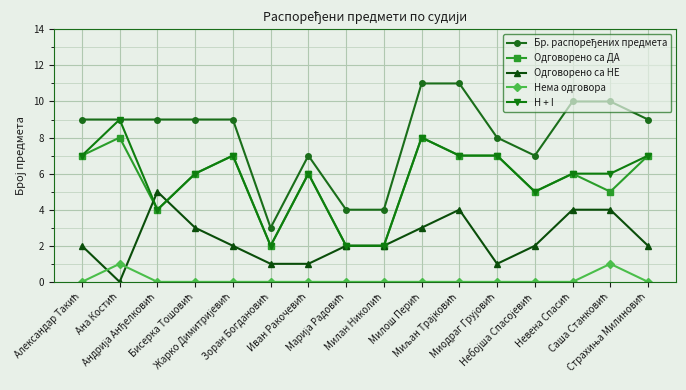

True or false: Одговорено са ДА has more than 2 points higher than both neighbors.

True